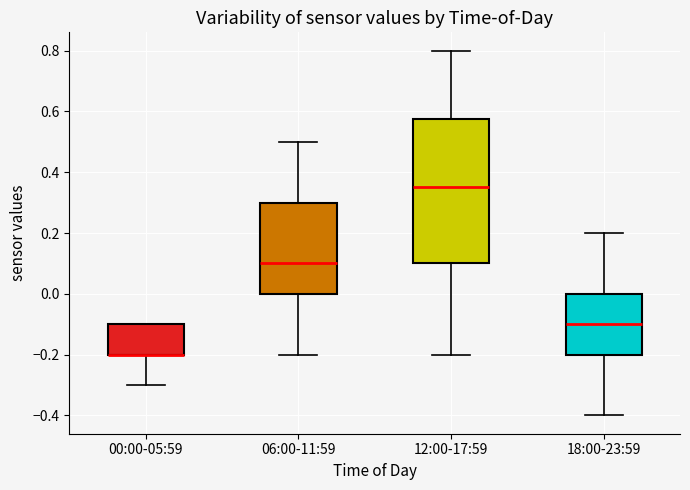

Reading left to right, read every box against the y-axis: the position of its median line, the range the box covers, and the ends of its whiskers. The values are not printed on the chart, so give them approximately, as read against the axis.

00:00-05:59: median -0.20 (drawn on the box's lower edge), box -0.20 to -0.10, whiskers -0.30 to -0.10
06:00-11:59: median 0.10, box 0.00 to 0.30, whiskers -0.20 to 0.50
12:00-17:59: median 0.36, box 0.10 to 0.58, whiskers -0.20 to 0.80
18:00-23:59: median -0.10, box -0.20 to 0.00, whiskers -0.40 to 0.20